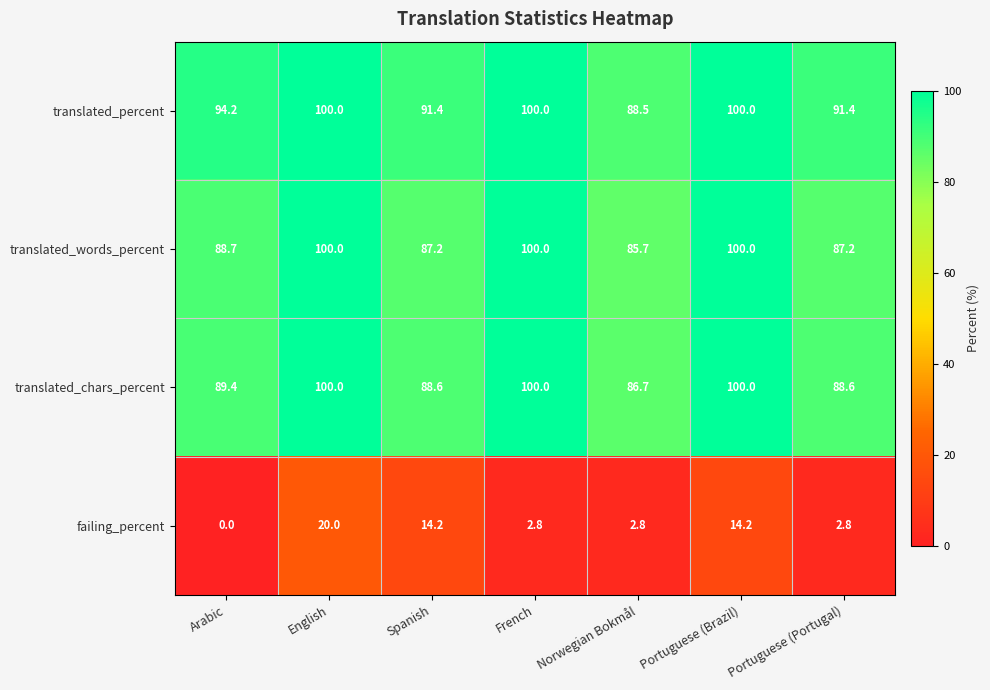

The translated_chars_percent series shows 152.0 at English. True or false?

False